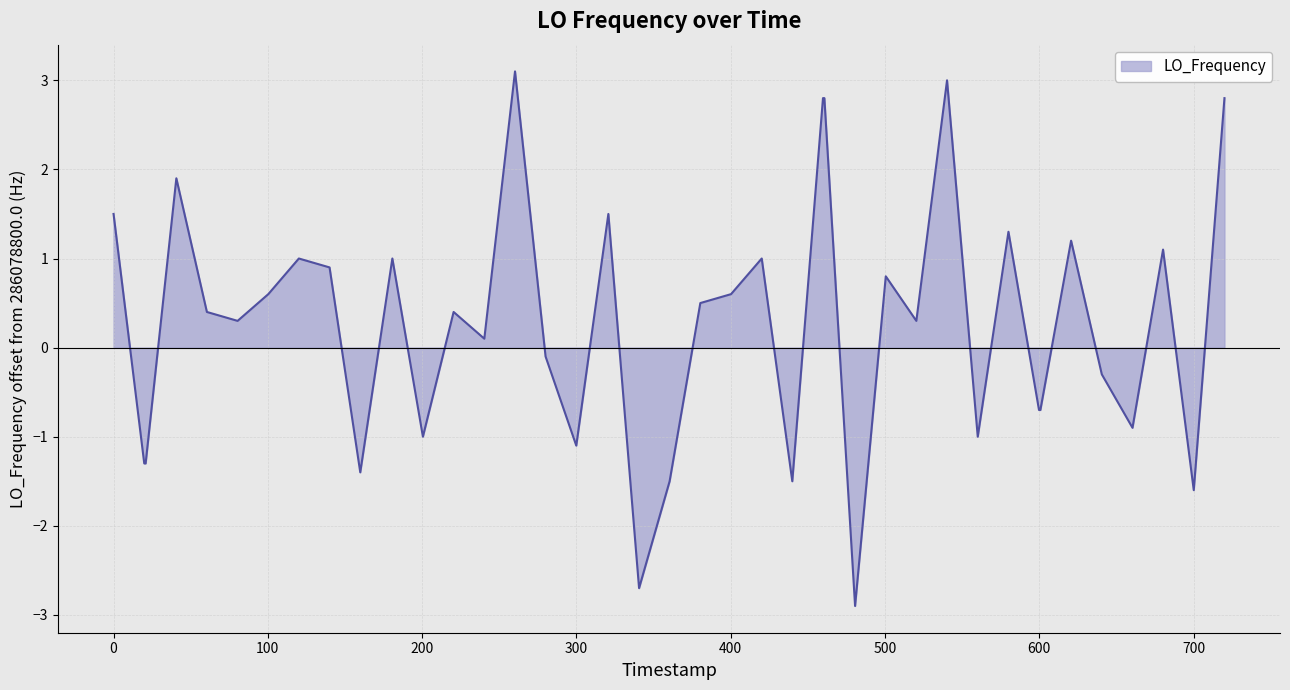

What is the smallest value displayed?

-2.9